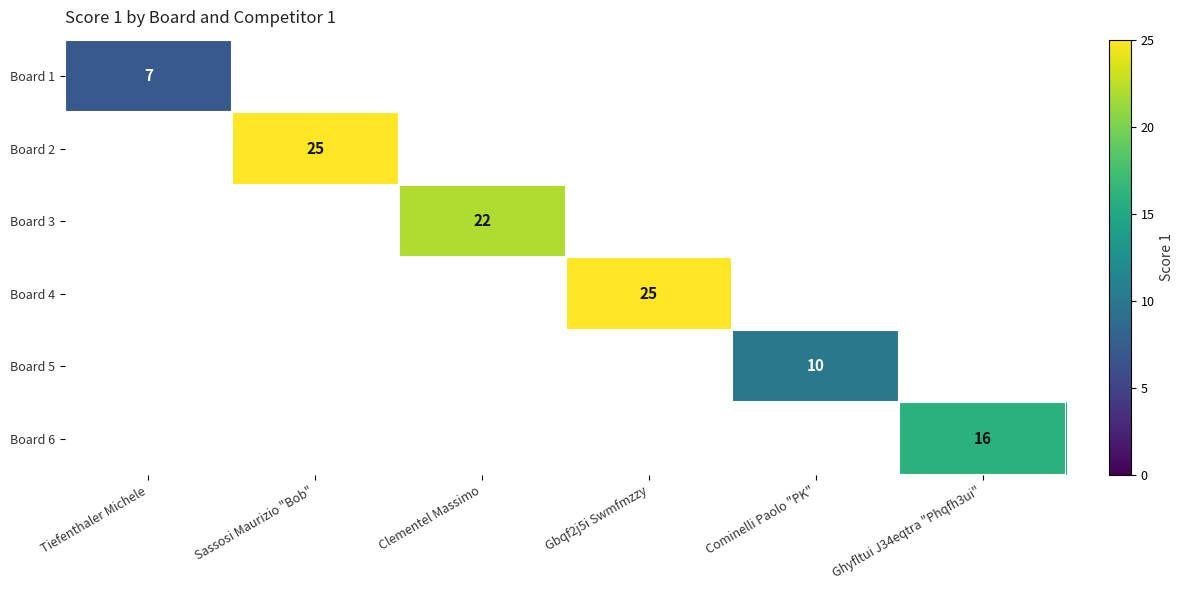

Is it true that Board 6 equals 9 at Ghyfltui J34eqtra "Phqfh3ui"?

False